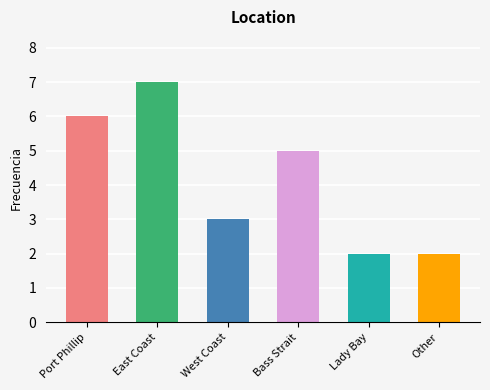

What position from the right is Port Phillip?

6